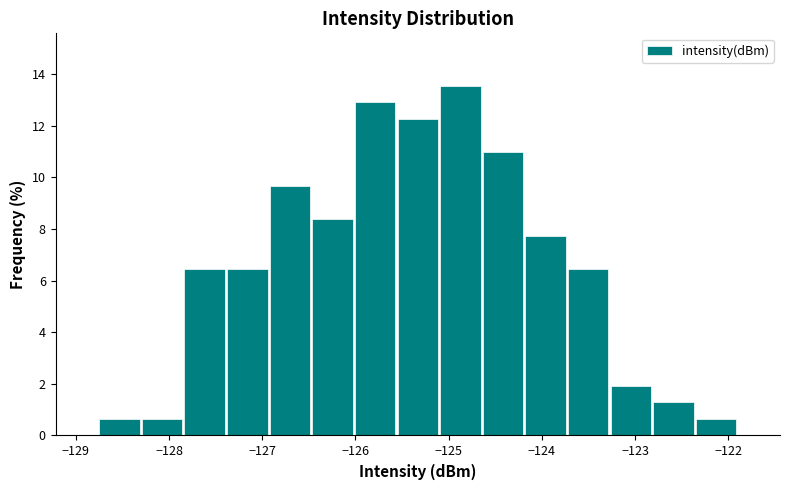

How tall is the bar that spans -127.4 to -126.9 on the x-axis? Neither the bar edges nor the heights are printed on the chart, so give them approximately, as read against the axes.

6.4